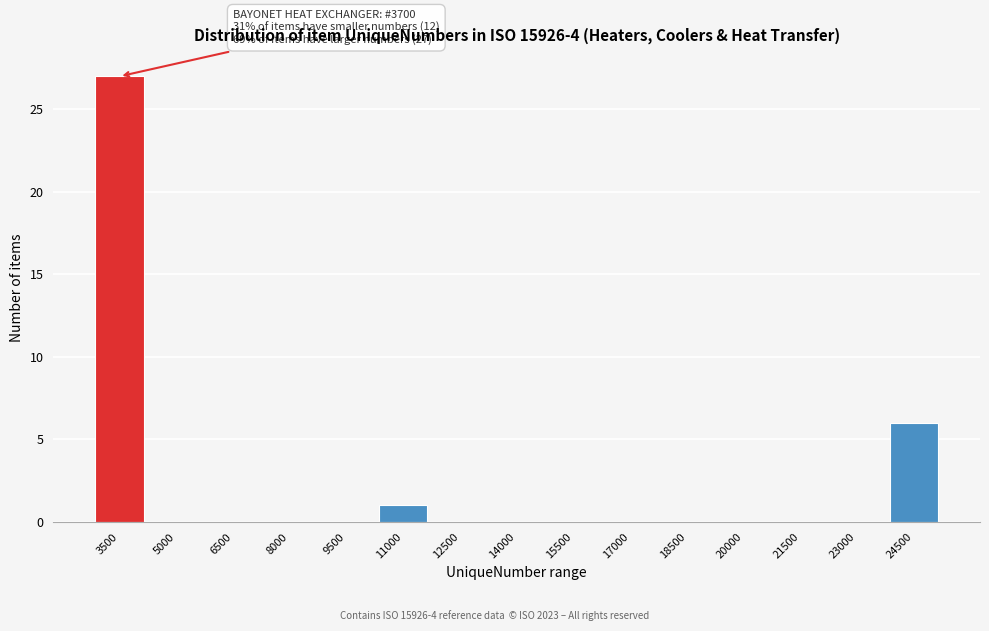

Reading right to left, list all the values displayed in this chart.

24500=6	23000=0	21500=0	20000=0	18500=0	17000=0	15500=0	14000=0	12500=0	11000=1	9500=0	8000=0	6500=0	5000=0	3500=27